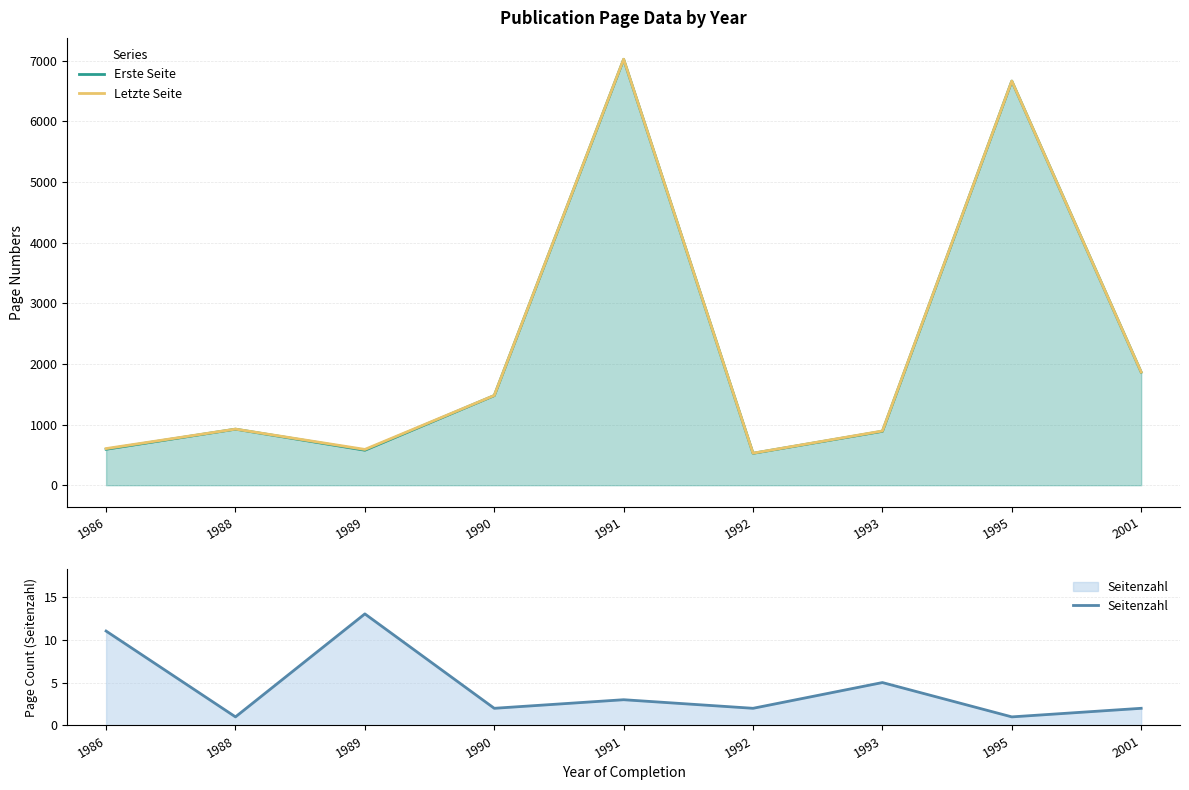

What is the average value of the Letzte Seite series?

2286